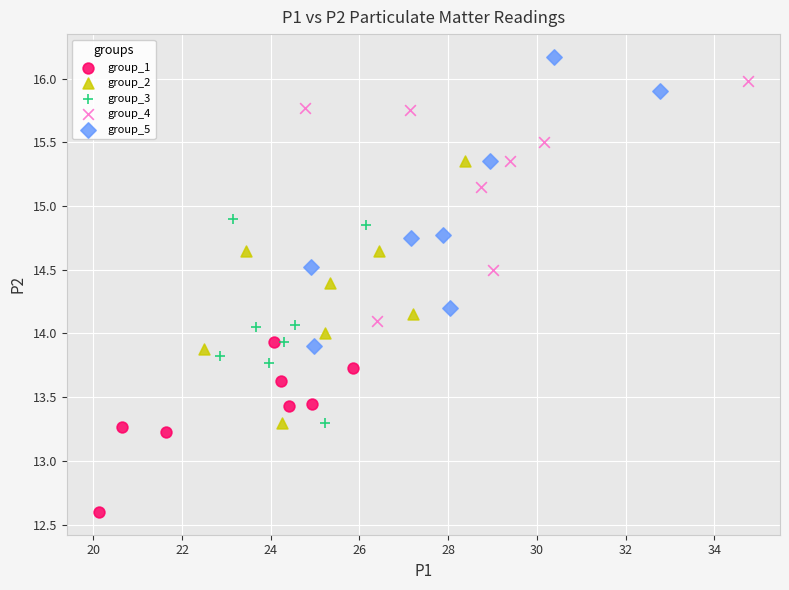

Which series reaches the minimum Y coordinate?

group_1